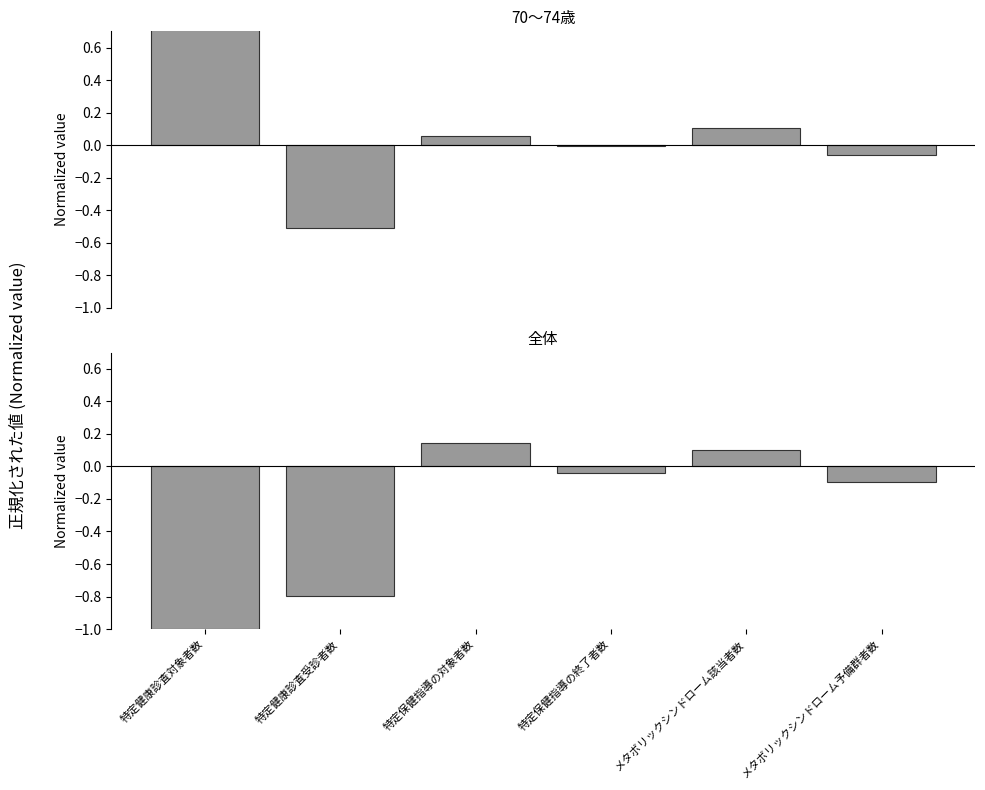

What is the sum of all 70〜74歳 values?

0.6